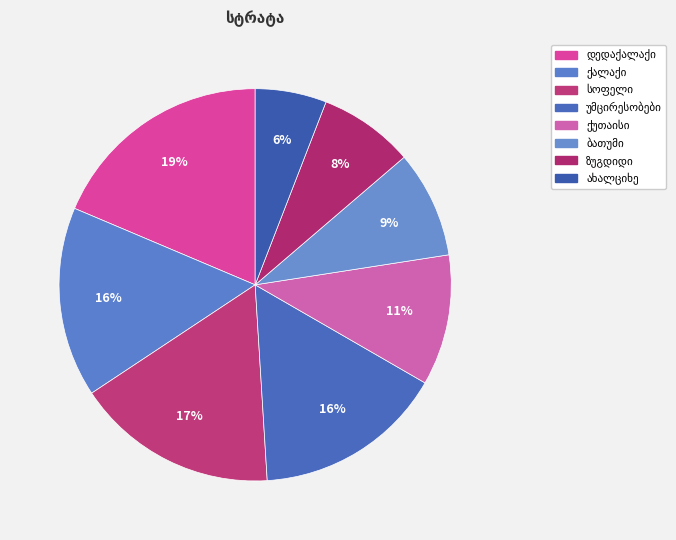

What is the change in value from დედაქალაქი to უმცირესობები?

-3